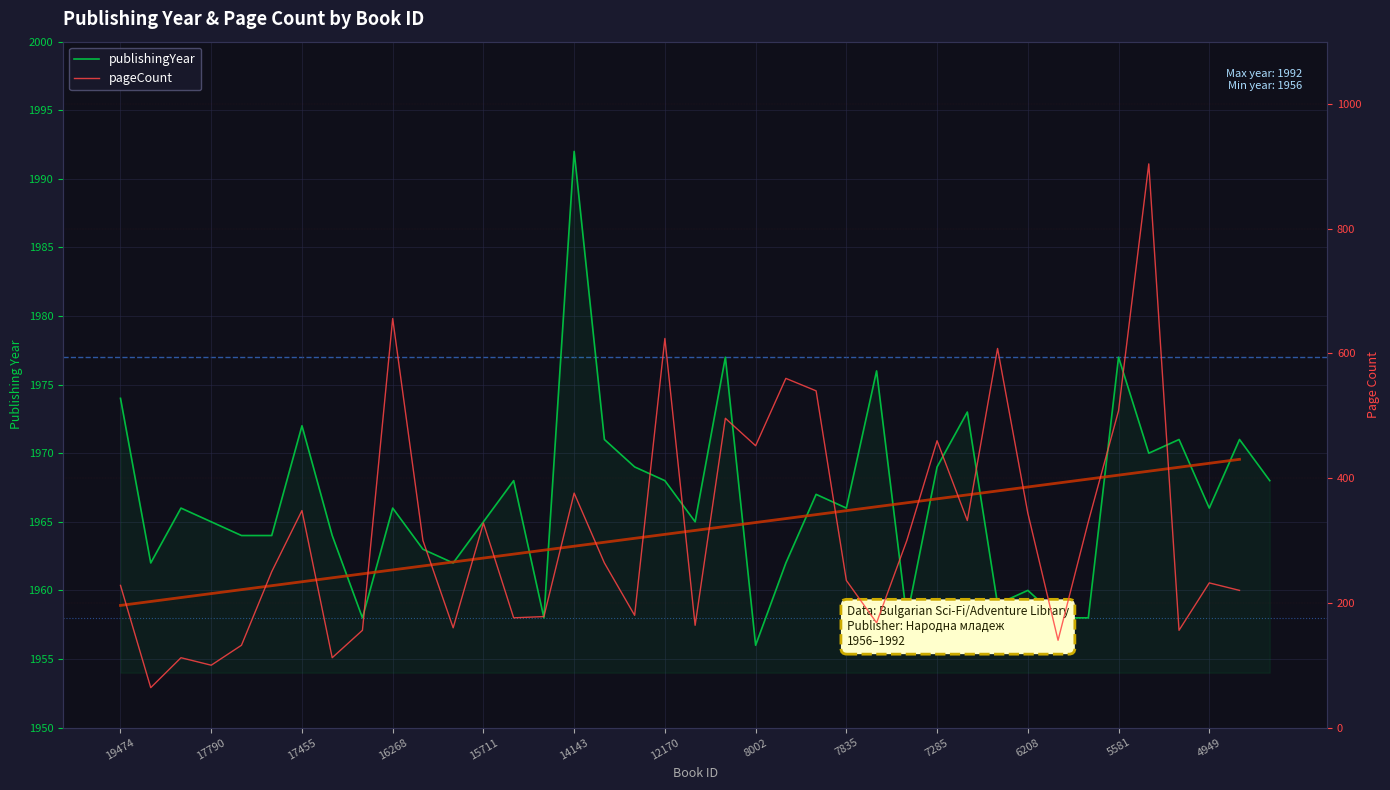

Is the value of pageCount at 4949 greater than the value of publishingYear at 8002?

No